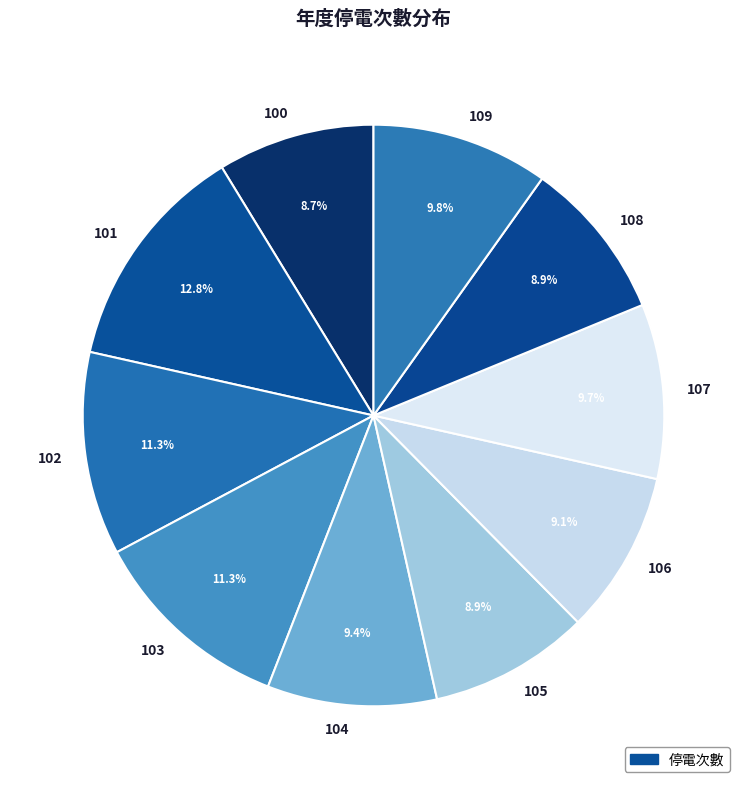

Does 102 represent more than half of the total?

No